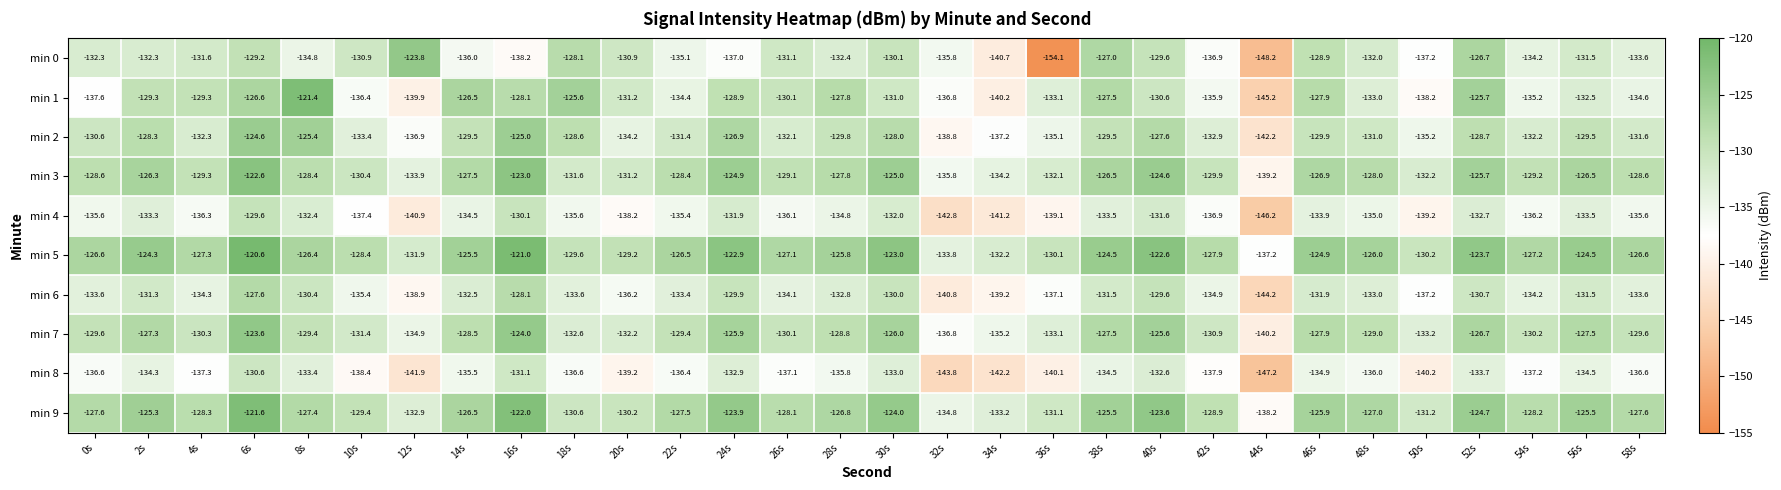

True or false: min 2 has a value of -129.5 at 14s.

True